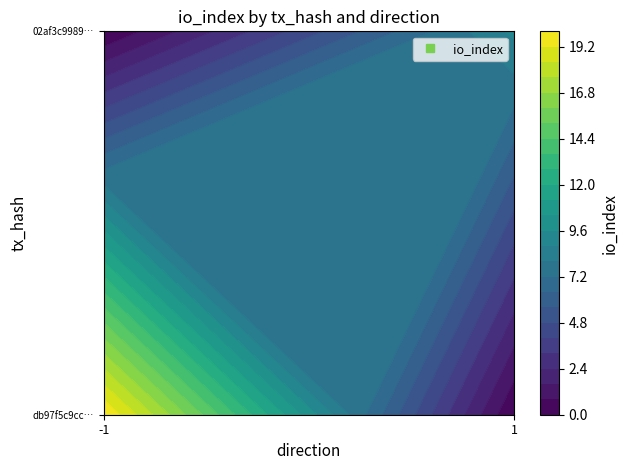

Which series has the widest spread of values?

db97f5c9ccb873c7f718c896b9dfdcdef9a407a